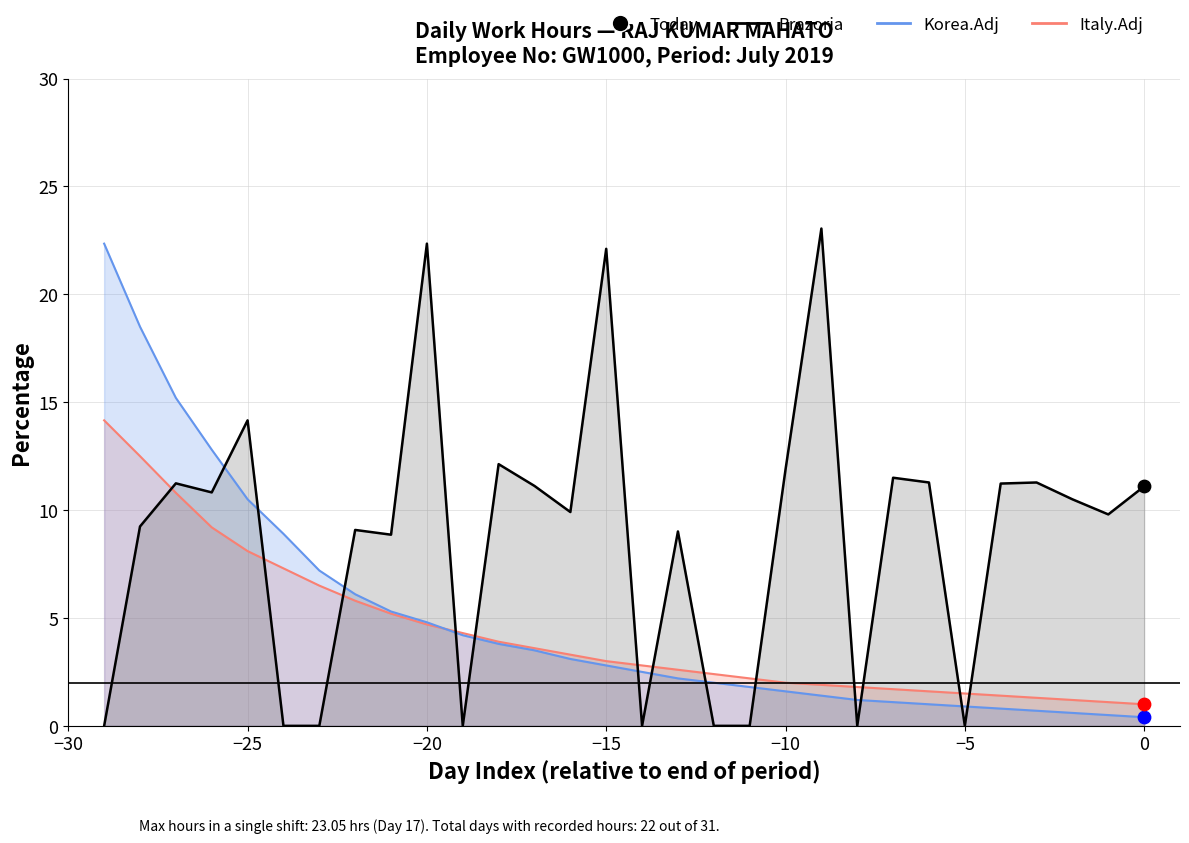

Which series contains the highest Y value?

Brazoria